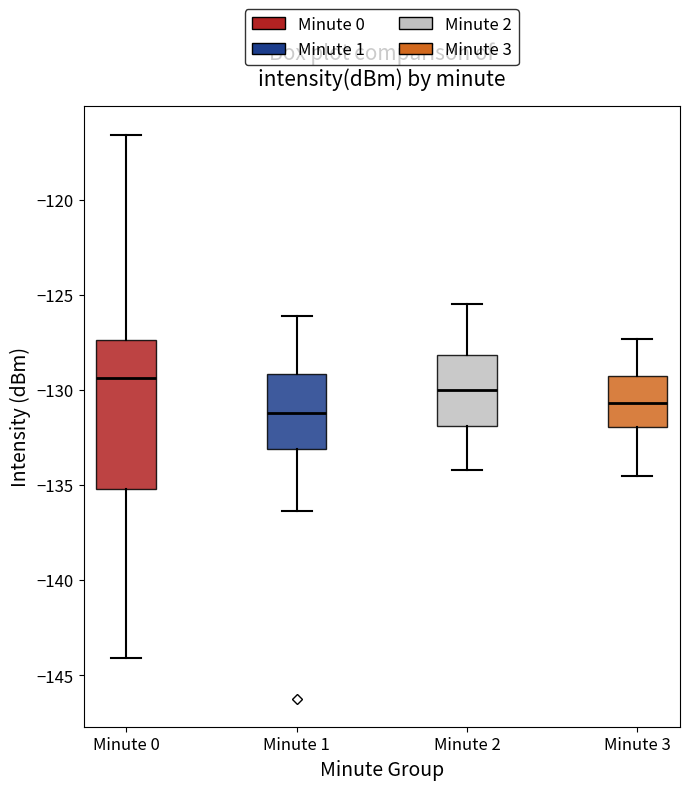

Reading left to right, read every box against the y-axis: the position of its median line, the range the box covers, and the ends of its whiskers. The values are not printed on the chart, so give them approximately, as read against the axis.

Minute 0: median -129.5, box -135.0 to -127.5, whiskers -144.0 to -116.5
Minute 1: median -131.0, box -133.0 to -129.0, whiskers -136.5 to -126.0
Minute 2: median -130.0, box -132.0 to -128.0, whiskers -134.0 to -125.5
Minute 3: median -130.5, box -132.0 to -129.0, whiskers -134.5 to -127.5